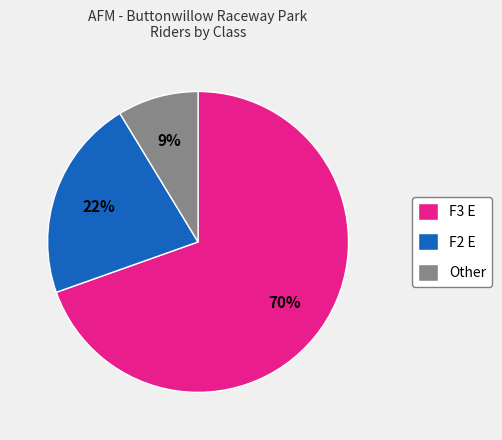

Do F2 E and Other together represent more than half of the pie?

No